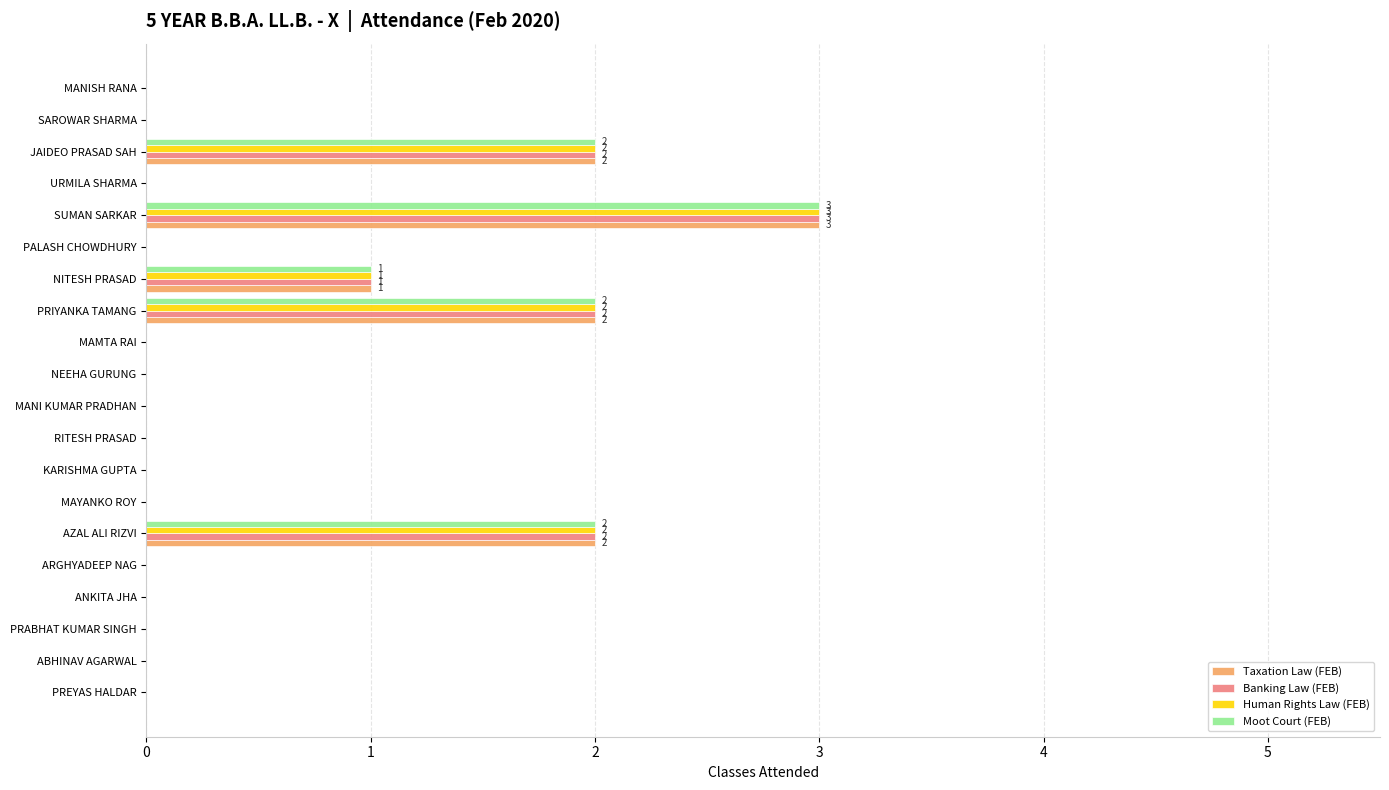

Count the Human Rights Law (FEB) values in the range 0 to 1.

16